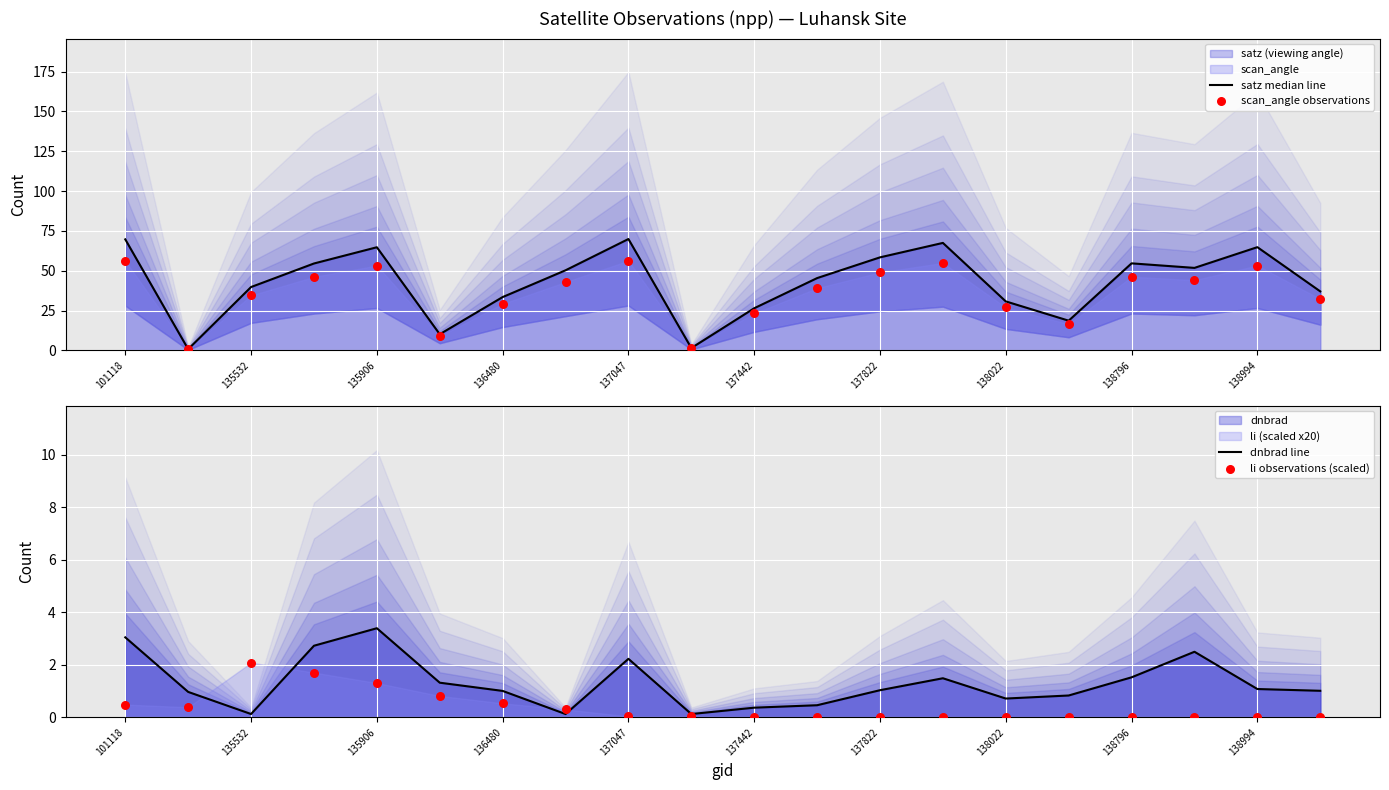

Which series reaches the maximum Y coordinate?

satz median line